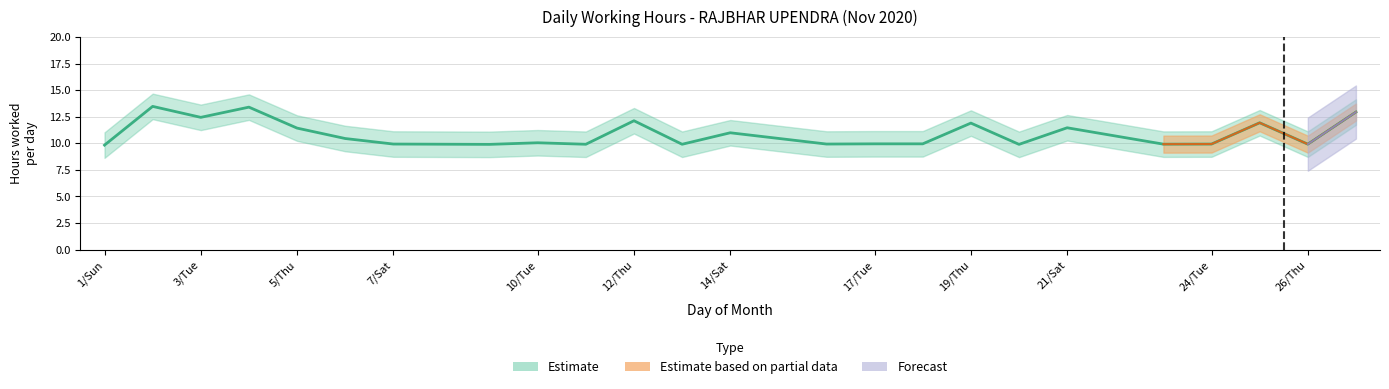

List the series in order of their peak value, highest first.

Estimate, Estimate based on partial data, Forecast